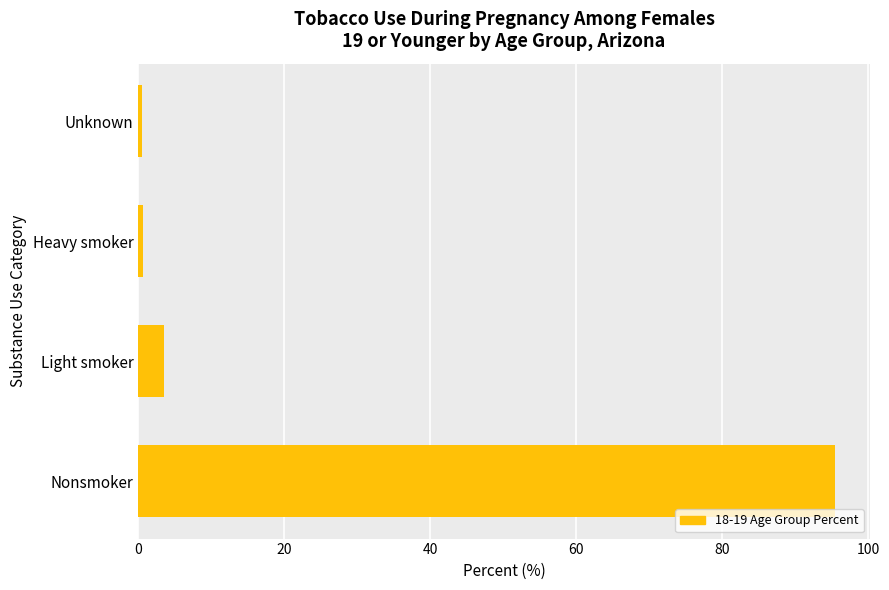

Which label corresponds to the largest value in the chart?

Nonsmoker